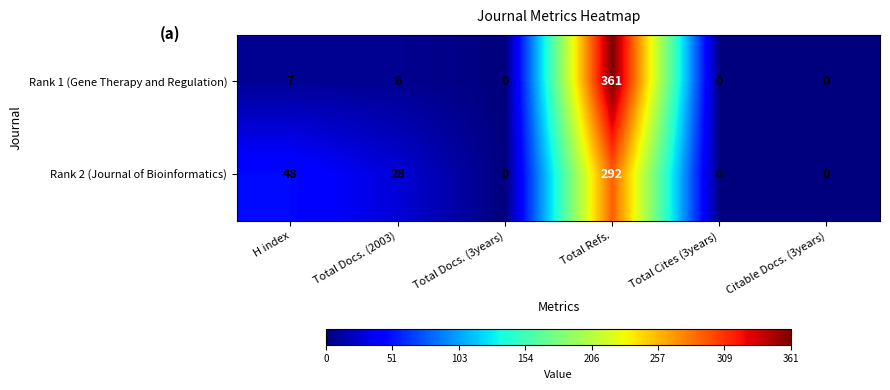

Rank the series by their maximum value, from highest to lowest.

Rank 1 (Gene Therapy and Regulation), Rank 2 (Journal of Bioinformatics)